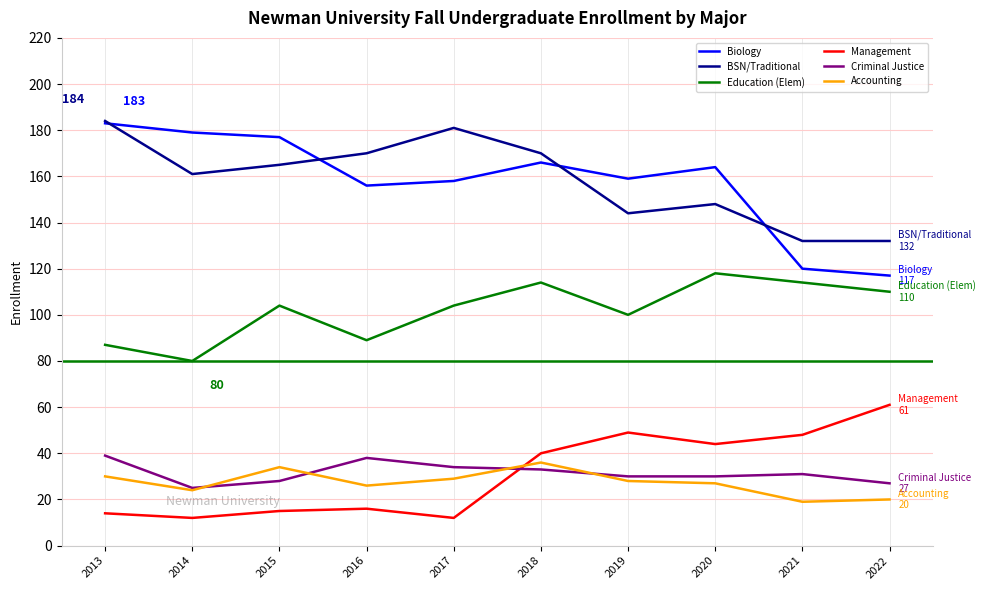

At how many categories does at least one series exceed 182?

1